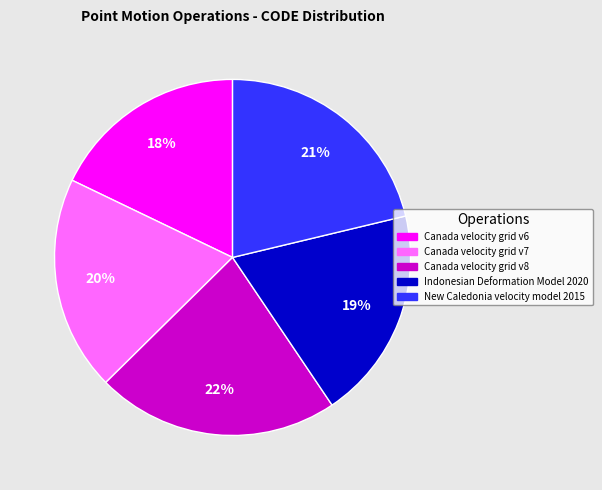

Combined, do Canada velocity grid v6 and Canada velocity grid v7 account for over 50%?

No